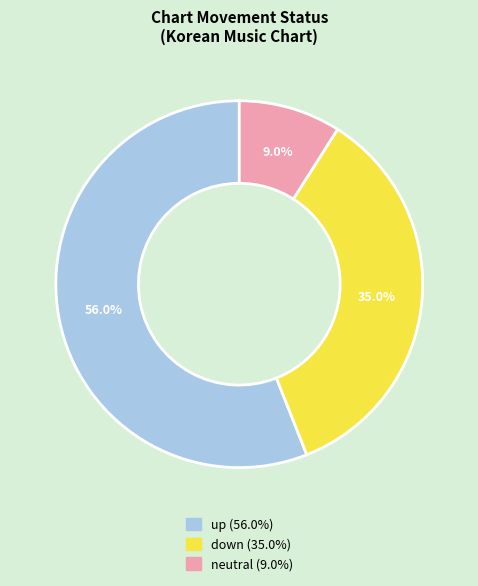

Does any single category account for the majority?

Yes